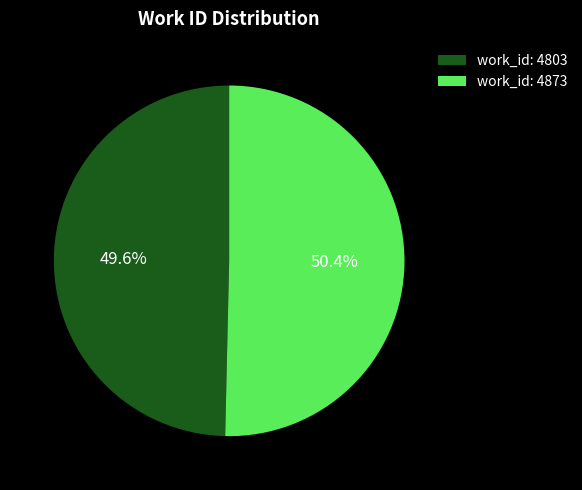

Is the sum of work_id: 4803 and work_id: 4873 greater than half?

Yes